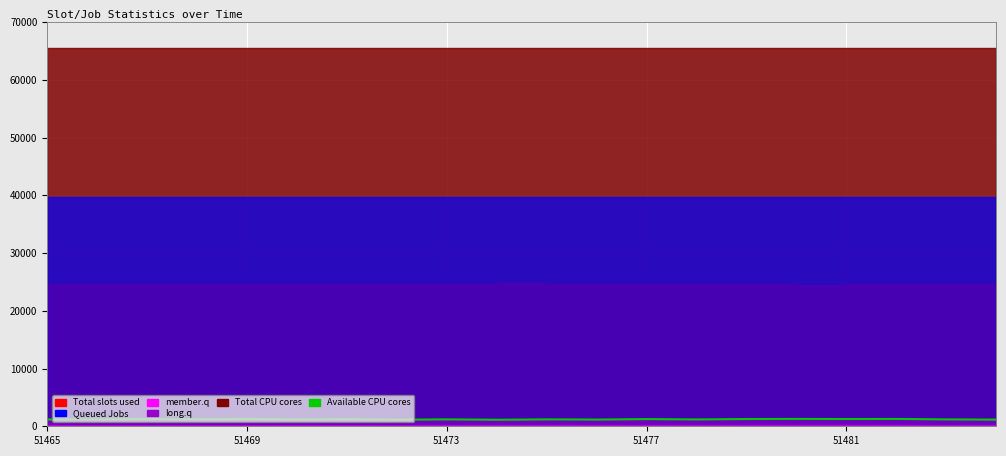

Does the chart display data point markers on the line(s)?

No